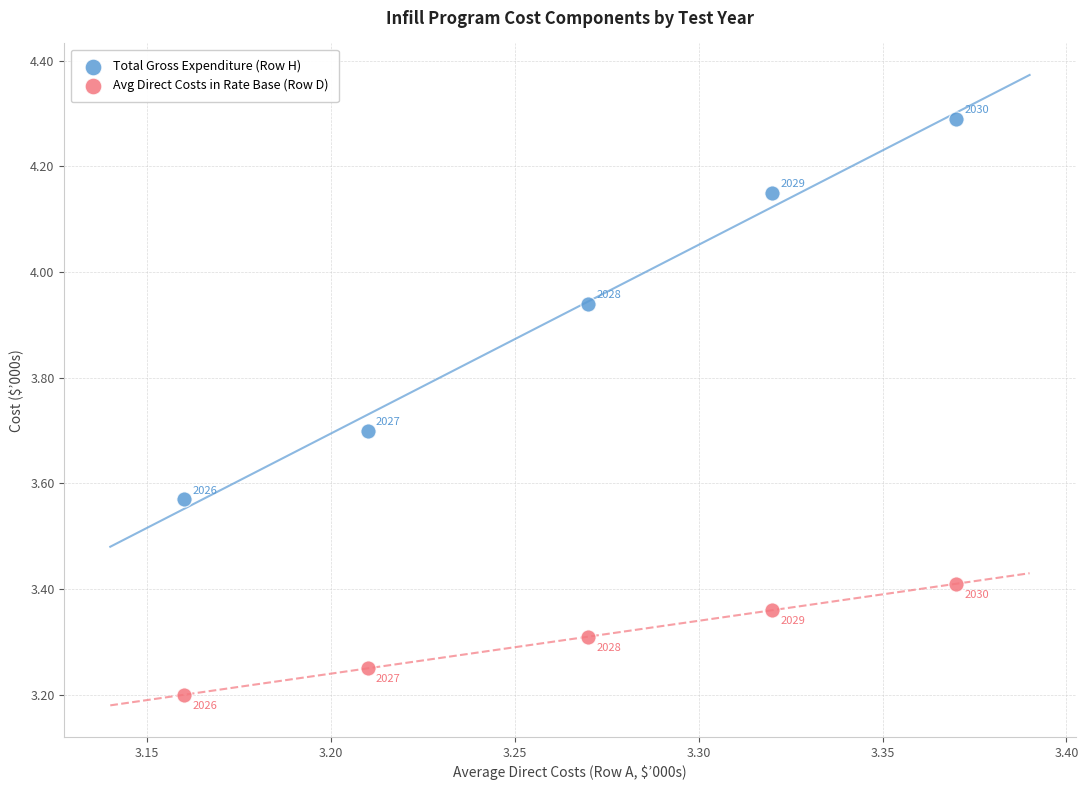

Which series has the widest spread of Y values?

Total Gross Expenditure (Row H)